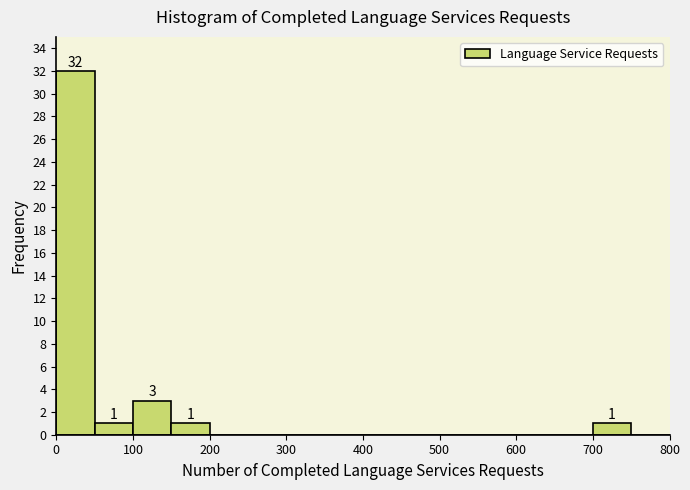

Over which range of the x-axis is the bar tallest?

0 to 50